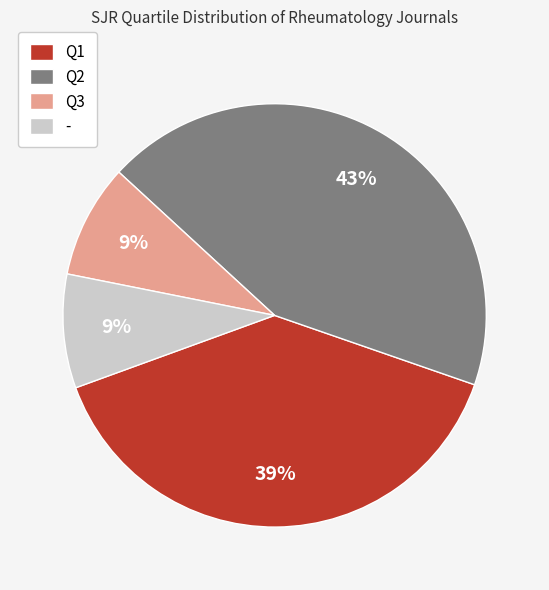

How many slices are in this pie chart?

4